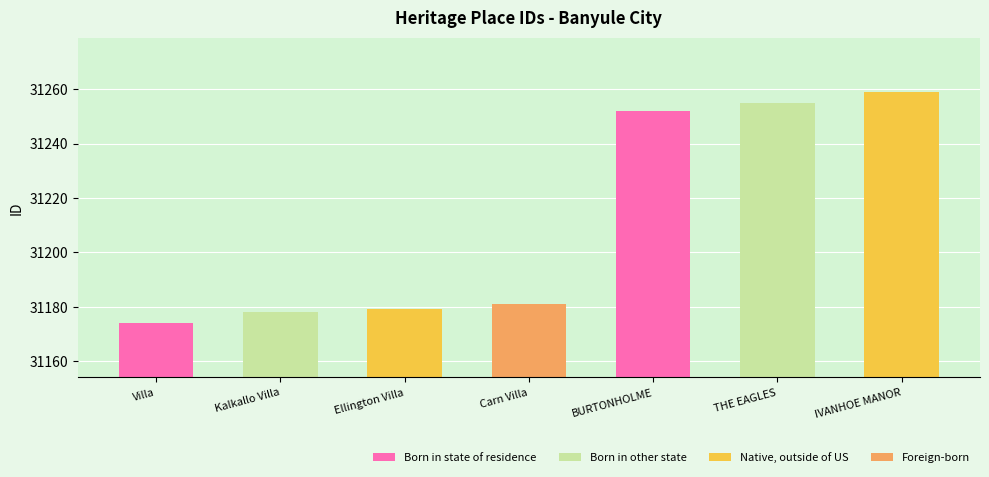

What is the greatest value displayed?

31259